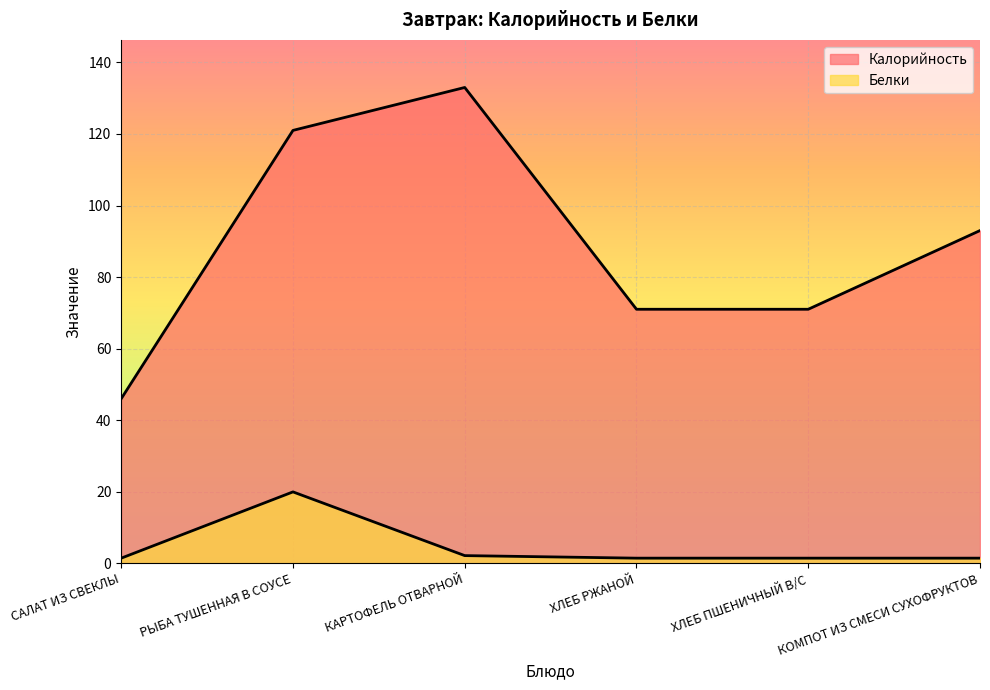

What is the minimum value shown in the chart?

1.4